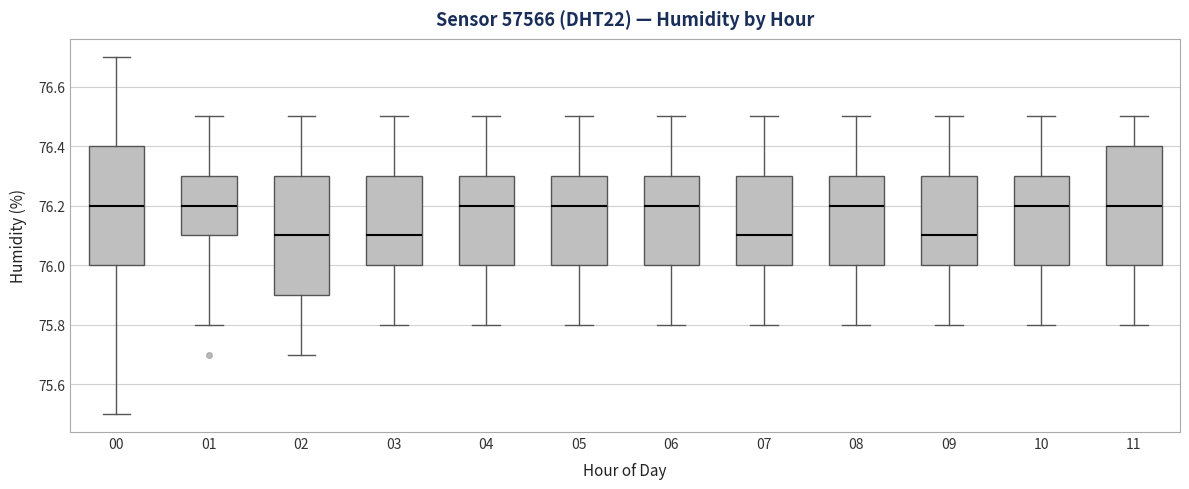

Reading left to right, read every box against the y-axis: the position of its median line, the range the box covers, and the ends of its whiskers. The values are not printed on the chart, so give them approximately, as read against the axis.

00: median 76.2, box 76.0 to 76.4, whiskers 75.5 to 76.7
01: median 76.2, box 76.1 to 76.3, whiskers 75.8 to 76.5
02: median 76.1, box 75.9 to 76.3, whiskers 75.7 to 76.5
03: median 76.1, box 76.0 to 76.3, whiskers 75.8 to 76.5
04: median 76.2, box 76.0 to 76.3, whiskers 75.8 to 76.5
05: median 76.2, box 76.0 to 76.3, whiskers 75.8 to 76.5
06: median 76.2, box 76.0 to 76.3, whiskers 75.8 to 76.5
07: median 76.1, box 76.0 to 76.3, whiskers 75.8 to 76.5
08: median 76.2, box 76.0 to 76.3, whiskers 75.8 to 76.5
09: median 76.1, box 76.0 to 76.3, whiskers 75.8 to 76.5
10: median 76.2, box 76.0 to 76.3, whiskers 75.8 to 76.5
11: median 76.2, box 76.0 to 76.4, whiskers 75.8 to 76.5